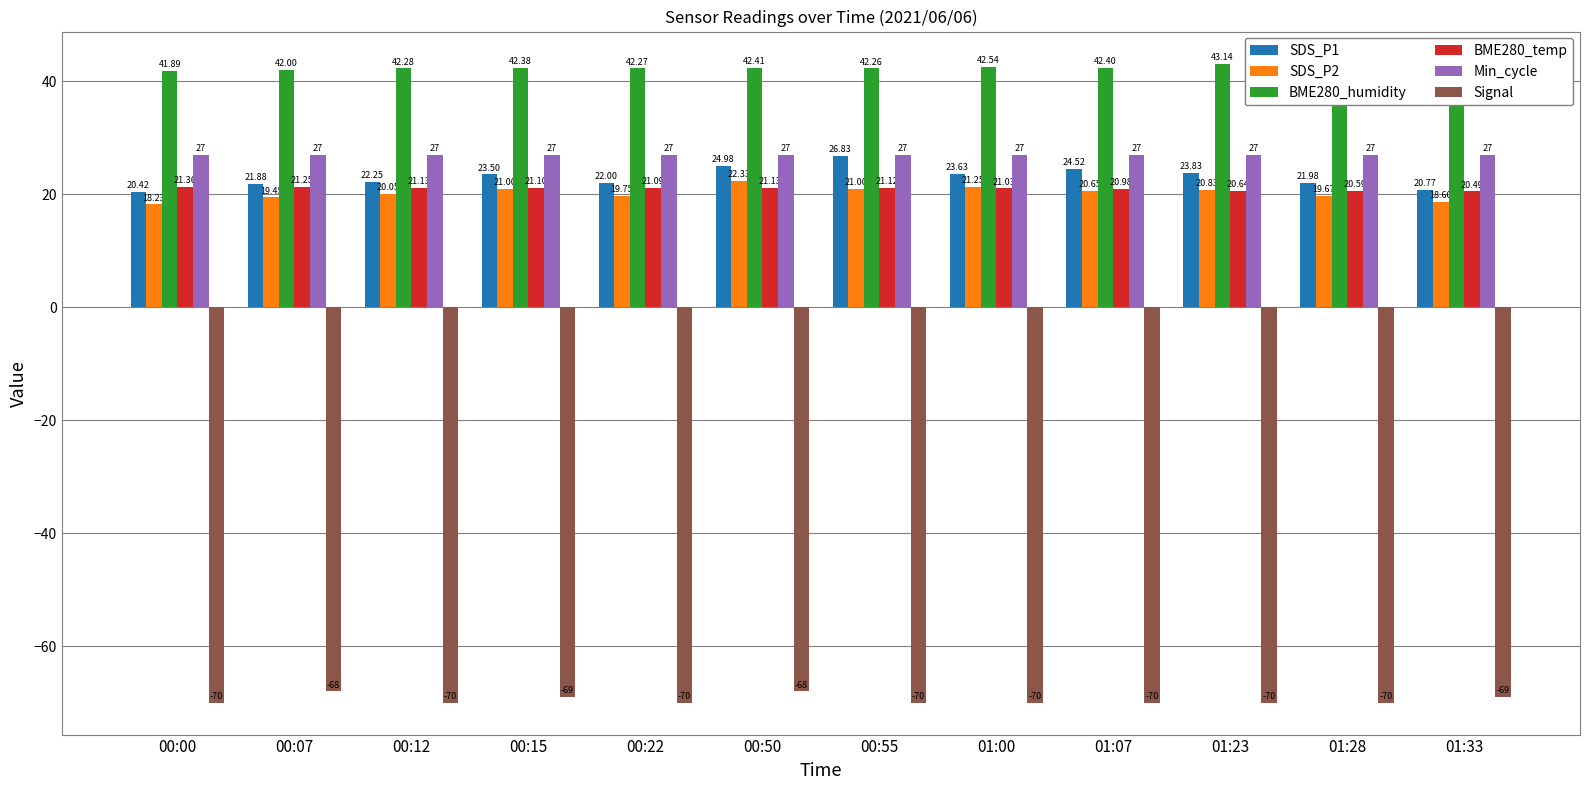

What is the average value of the SDS_P1 series?

23.0